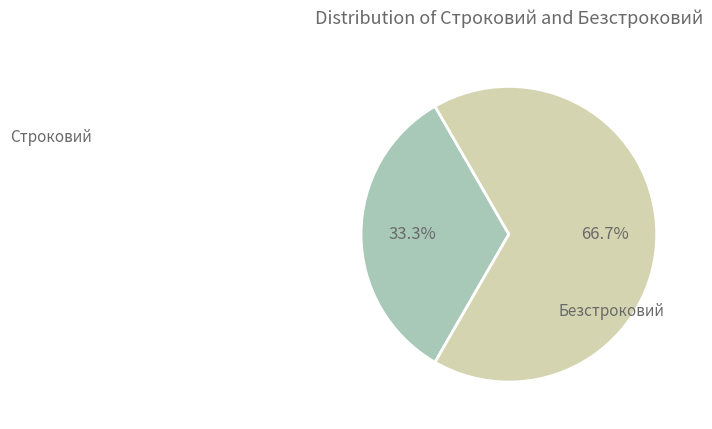

Between Безстроковий and Строковий, which is larger?

Безстроковий